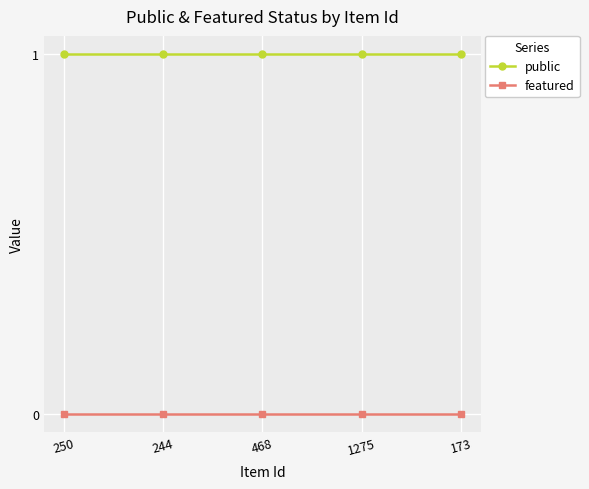

Rank the series by their average value, from highest to lowest.

public, featured